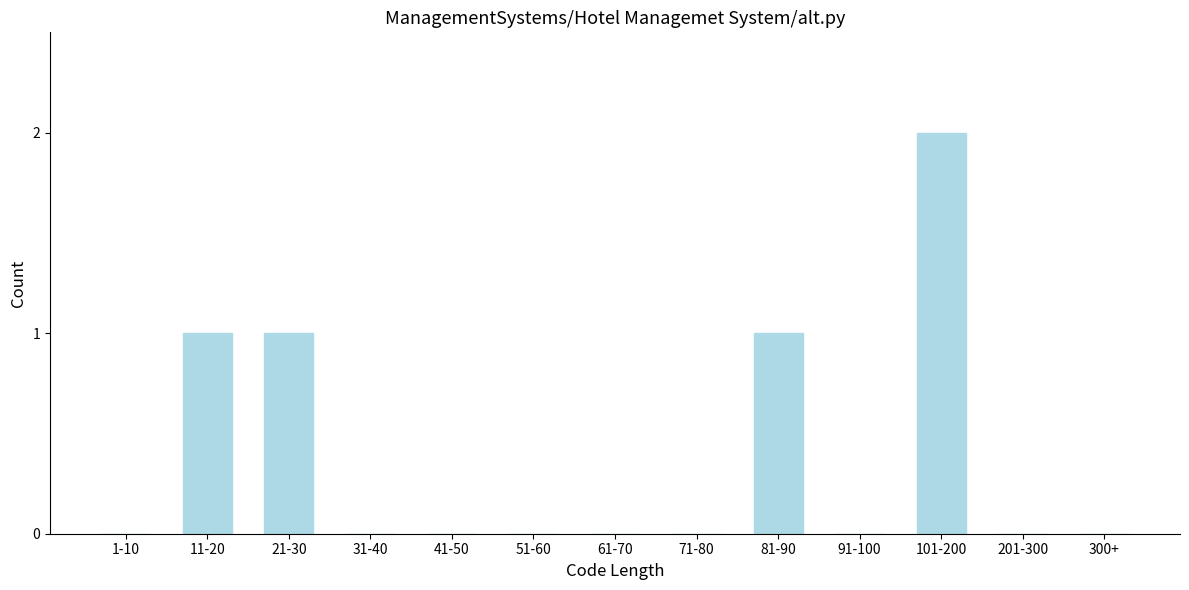

Reading left to right, transcribe all the data shown in this chart.

1-10=0	11-20=1	21-30=1	31-40=0	41-50=0	51-60=0	61-70=0	71-80=0	81-90=1	91-100=0	101-200=2	201-300=0	300+=0